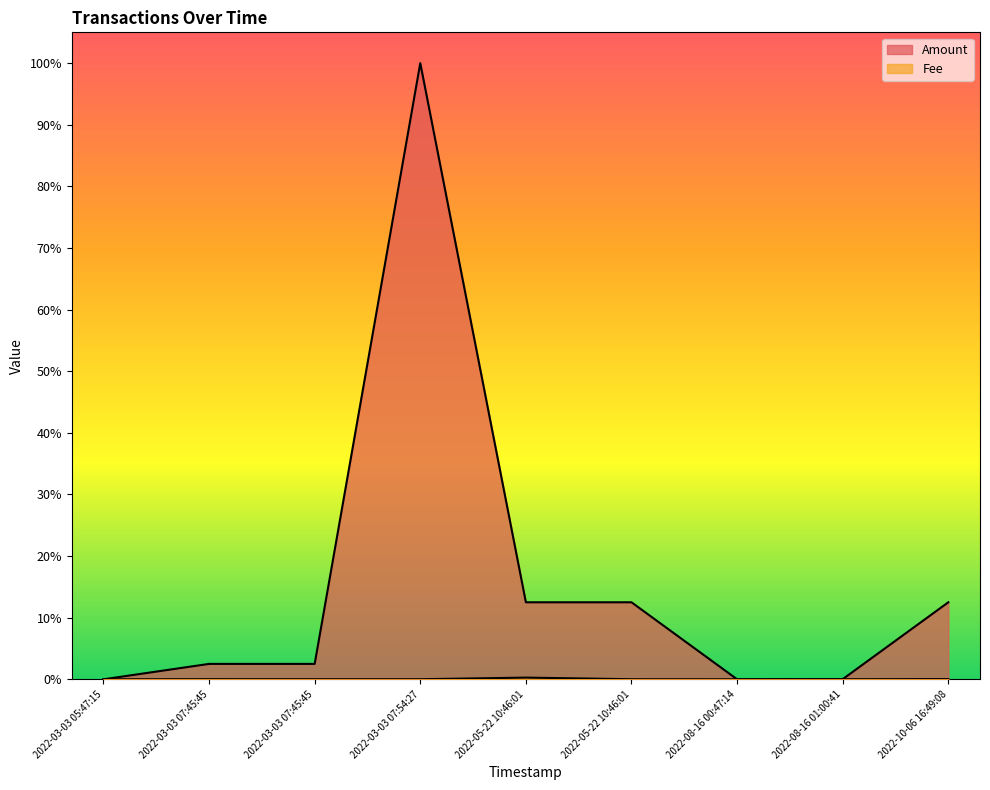

How many intersections are there between Amount and Fee?

3